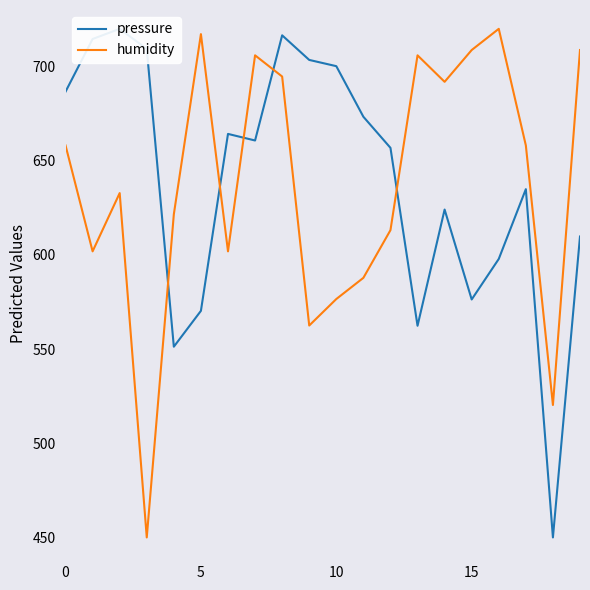

What is the lowest value of the humidity series?

450.0